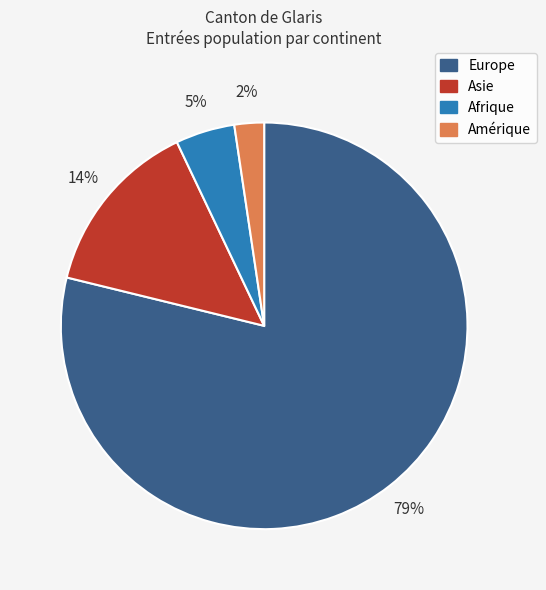

How many segments does this pie chart have?

4